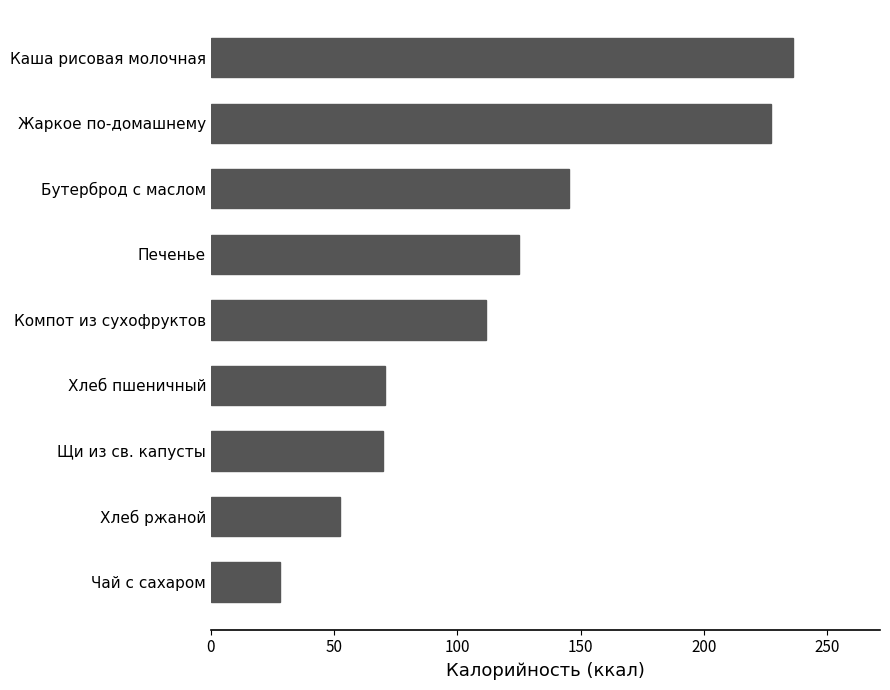

Does the chart contain any negative values?

No